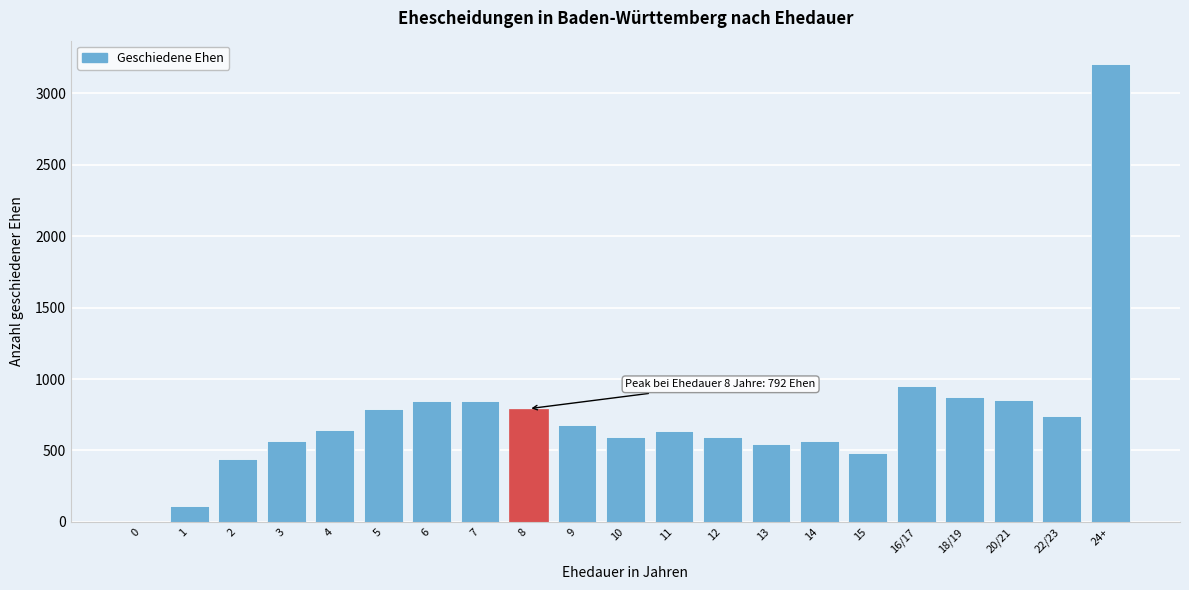

At which label is the value closest to 1603?

16/17